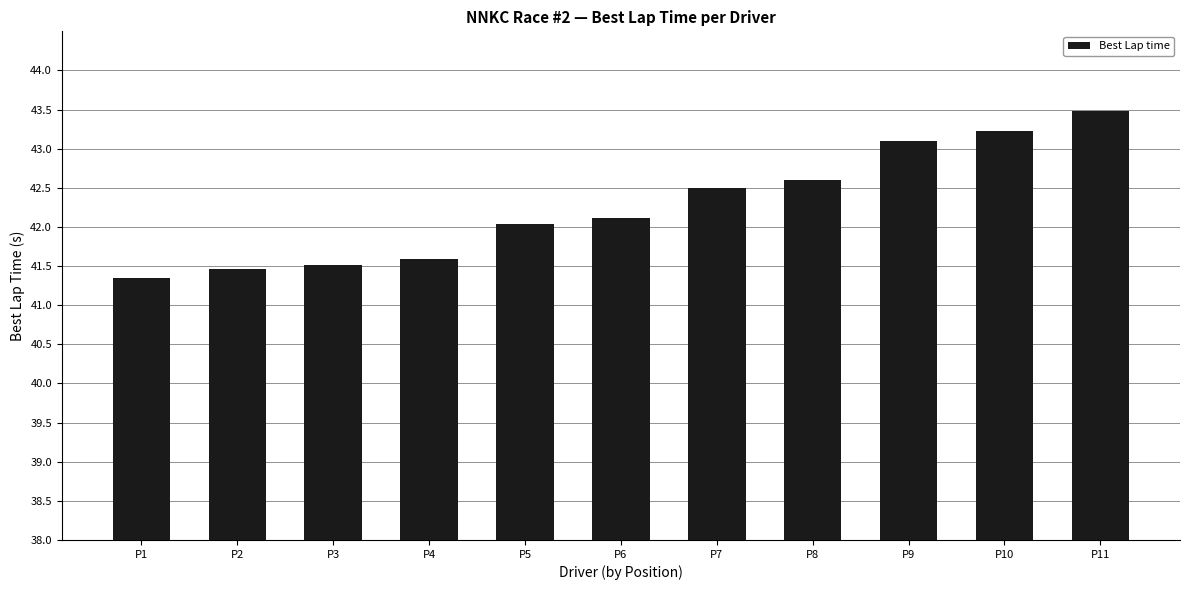

How many data points does each series have?

11